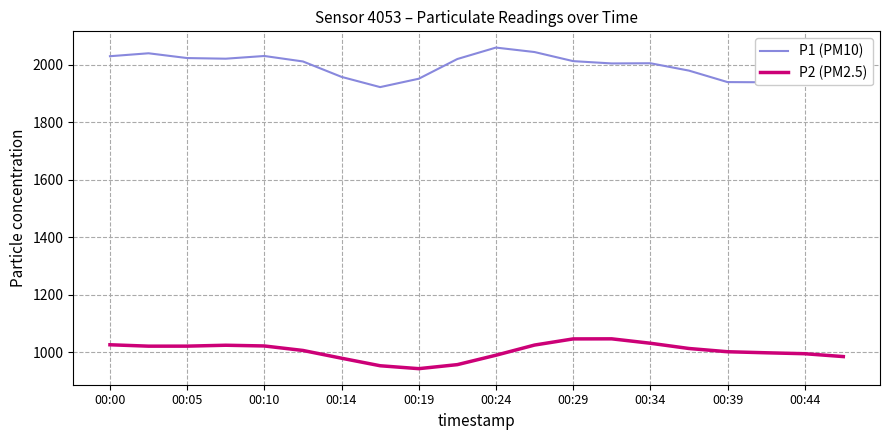

Rank the series by their average value, from lowest to highest.

P2 (PM2.5), P1 (PM10)